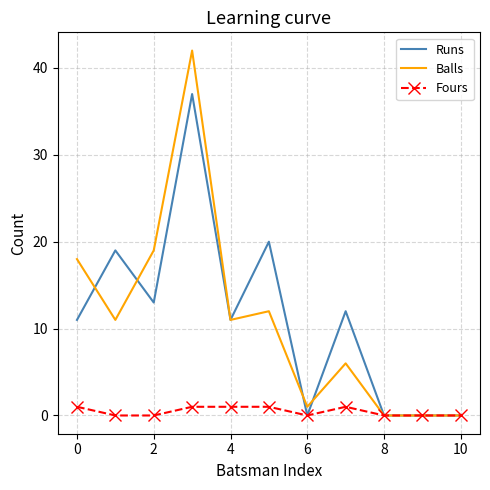

Which series has the widest spread of values?

Balls